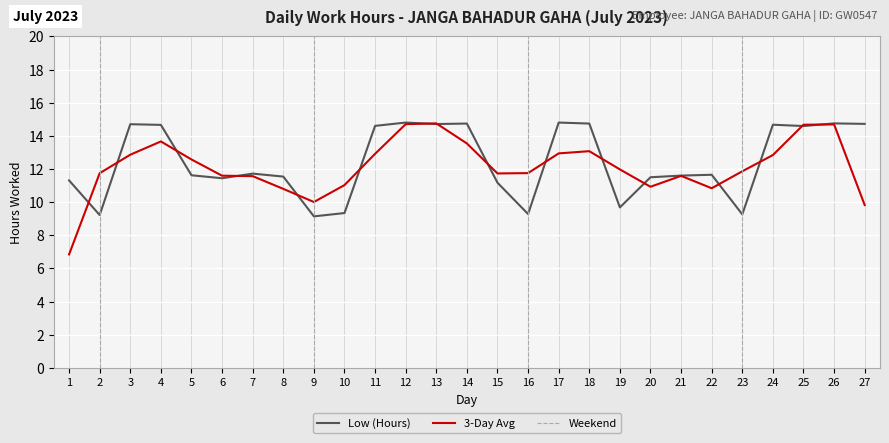

What is the ratio of the value at 13 to the value at 22?

1.3